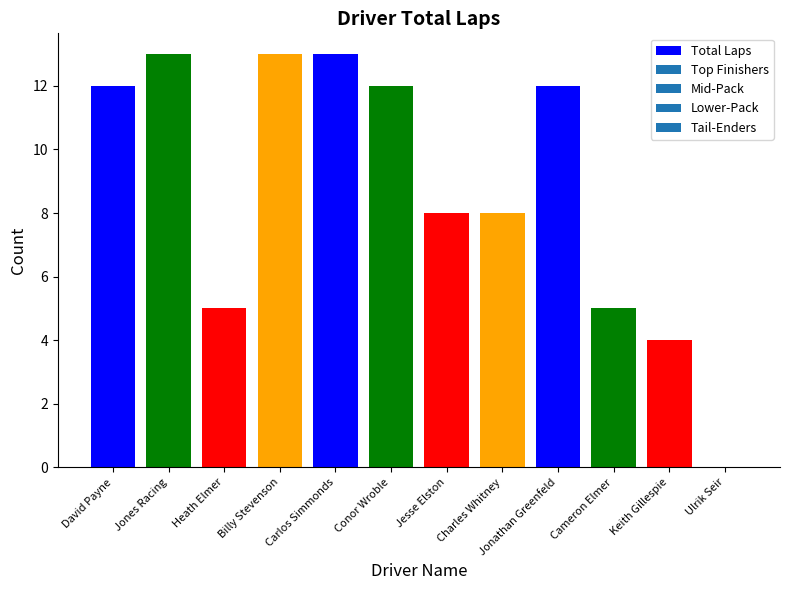

Is it true that the value at Jesse Elston is 14?

False